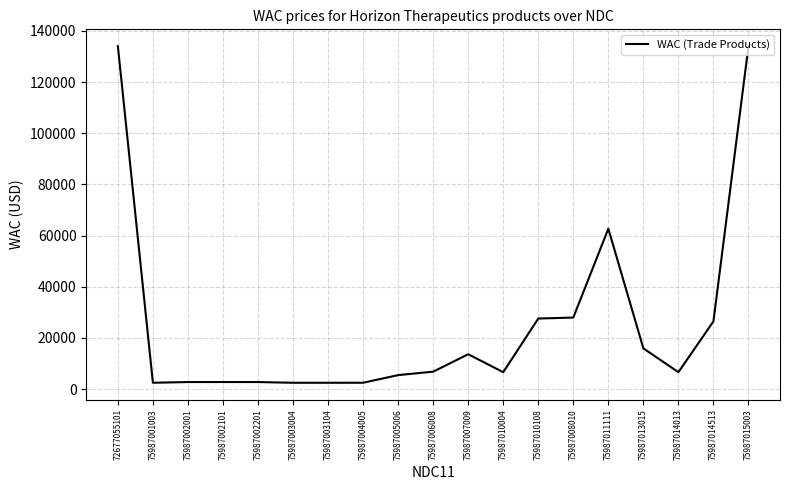

What is the difference between the maximum and minimum values?

131530.8